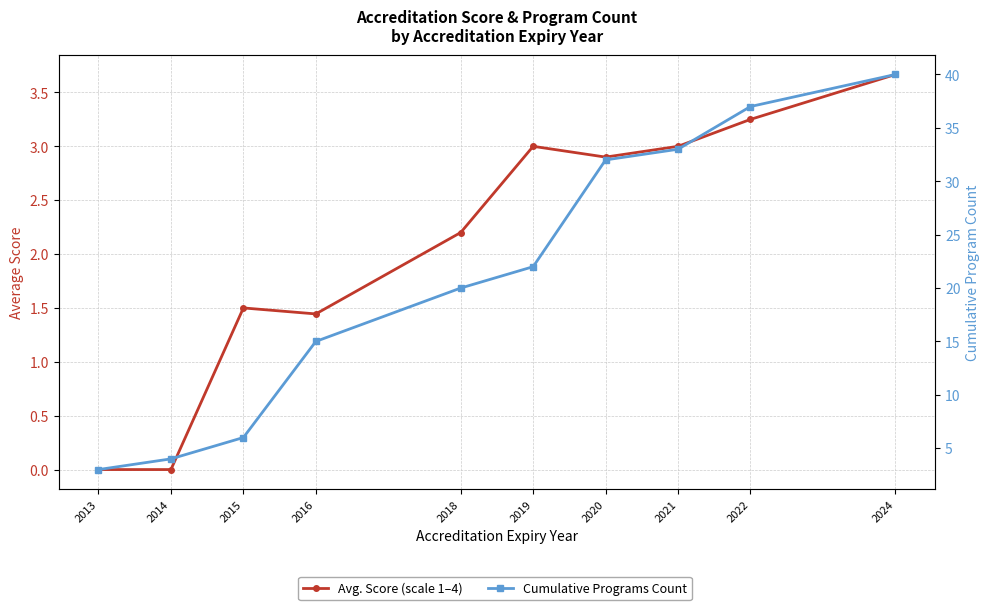

Reading right to left, transcribe all the data shown in this chart.

Avg. Score (scale 1–4): 3.7	3.2	3.0	2.9	3.0	2.2	1.4	1.5	0.0	0.0
Cumulative Programs Count: 40.0	37.0	33.0	32.0	22.0	20.0	15.0	6.0	4.0	3.0